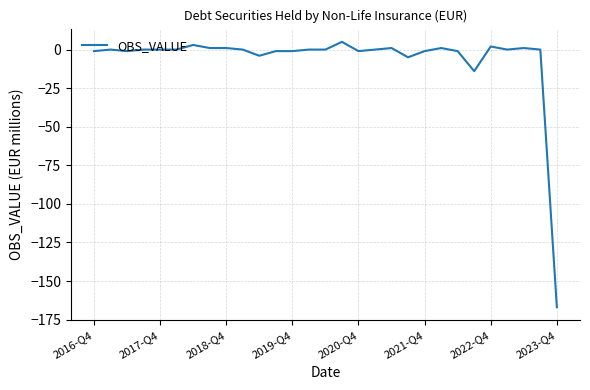

What is the smallest value displayed?

-167